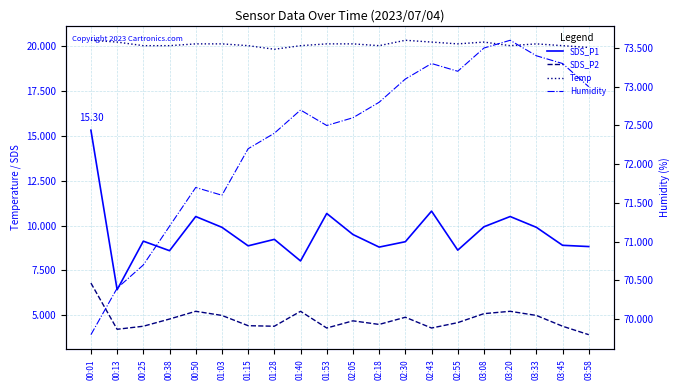

Is the value of SDS_P2 at 02:55 greater than the value of Humidity at 00:25?

No